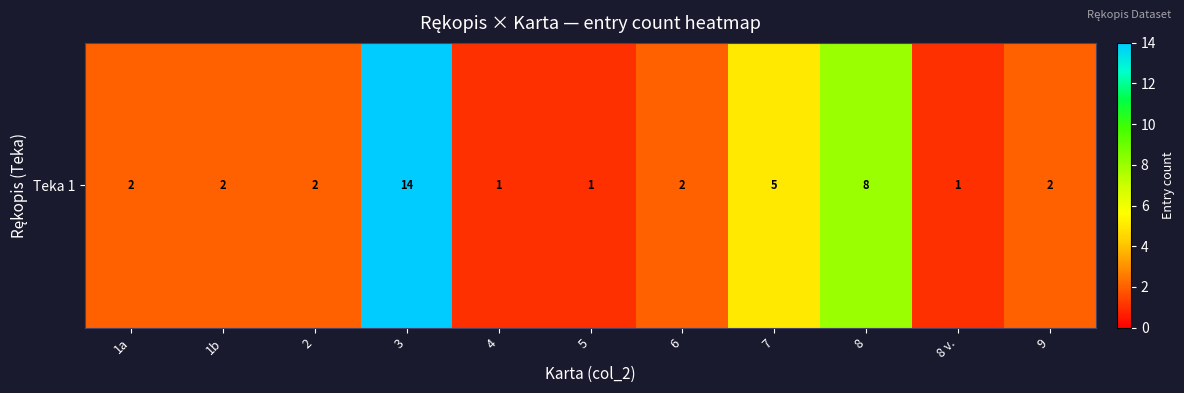

List the labels in order of value, largest first.

3, 8, 7, 1a, 1b, 2, 6, 9, 4, 5, 8 v.